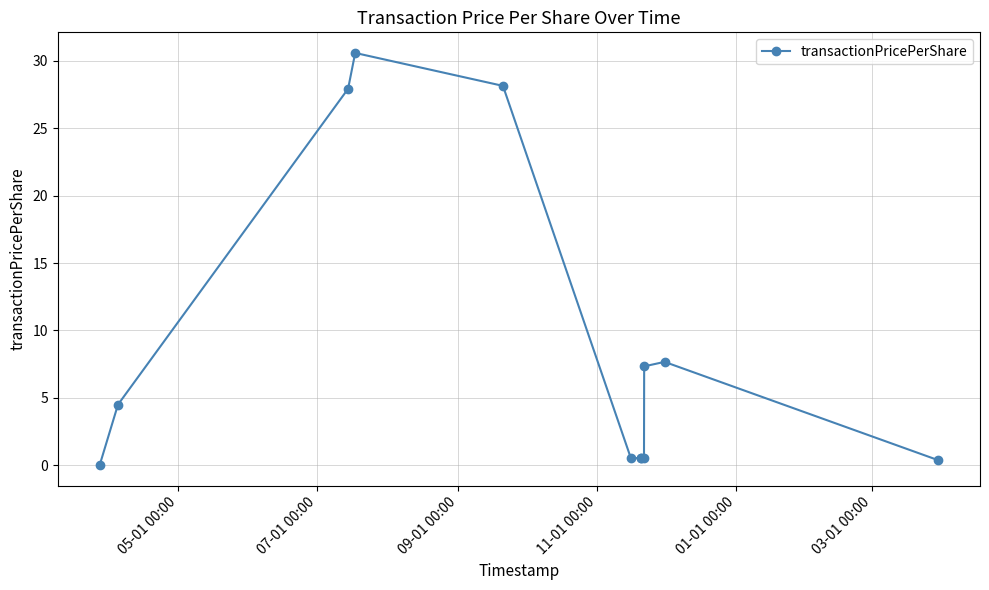

How many lines are shown in the chart?

1